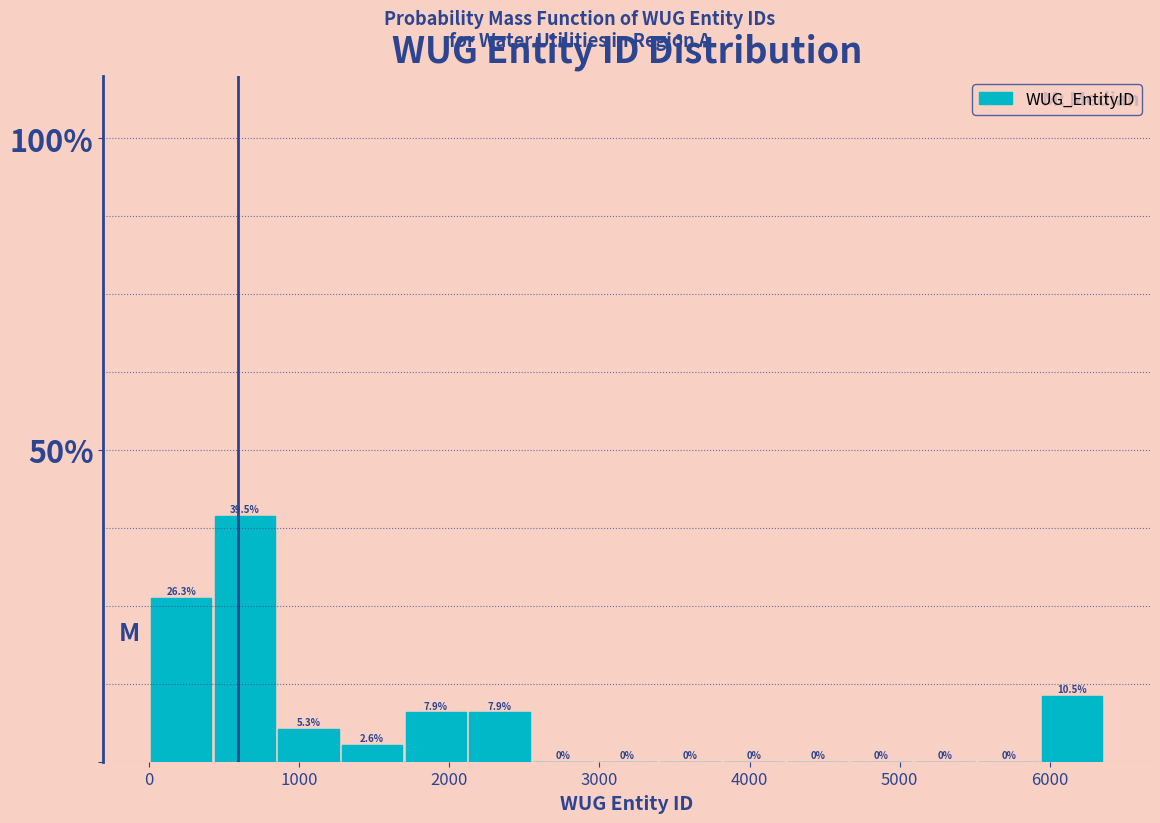

Reading left to right, transcribe this chart: for each bar, give the range it covers on the x-axis and its height. The bar edges are not printed on the chart, so give them approximately, as read against the axis.

0 to 400: 26.3
400 to 900: 39.5
900 to 1300: 5.3
1300 to 1700: 2.6
1700 to 2100: 7.9
2100 to 2500: 7.9
2500 to 3000: 0.0
3000 to 3400: 0.0
3400 to 3800: 0.0
3800 to 4200: 0.0
4200 to 4700: 0.0
4700 to 5100: 0.0
5100 to 5500: 0.0
5500 to 5900: 0.0
5900 to 6400: 10.5